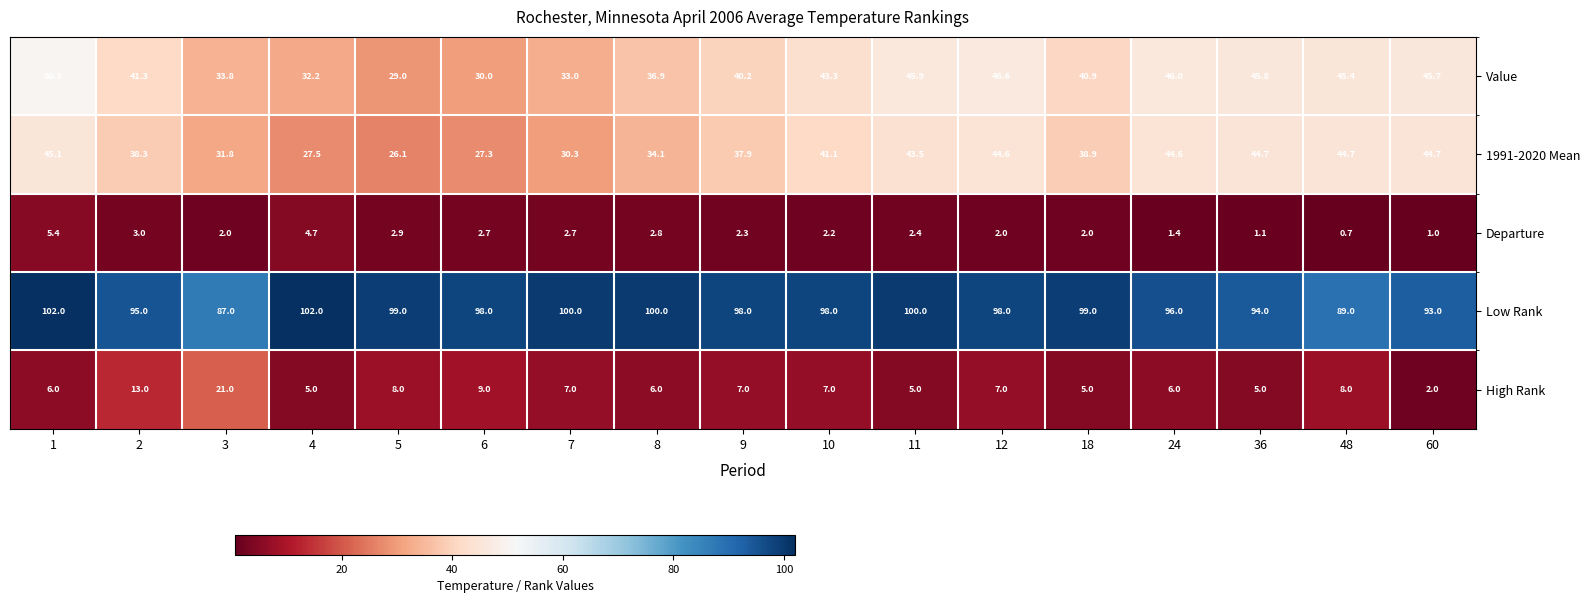

What is the difference between the maximum and minimum values in the Departure series?

4.7